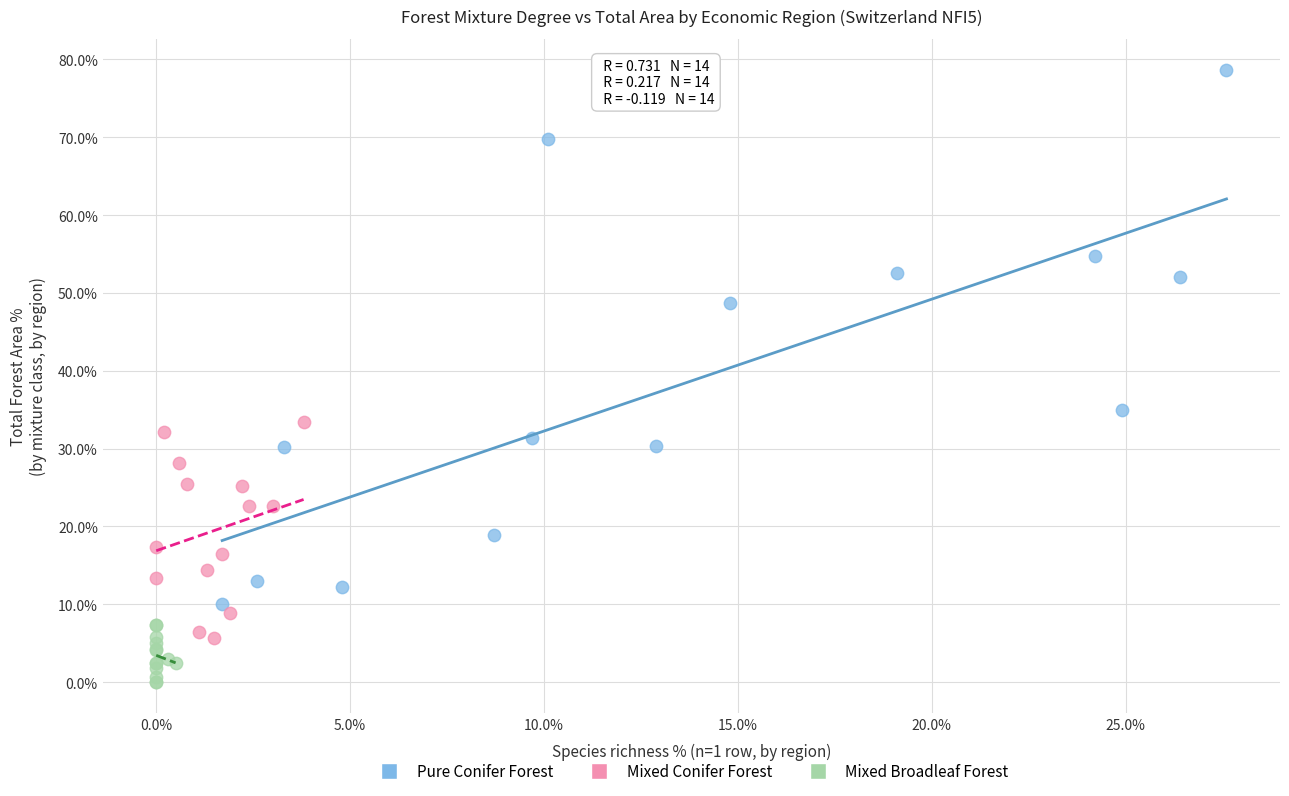

Which series reaches the minimum Y coordinate?

Mixed Broadleaf Forest